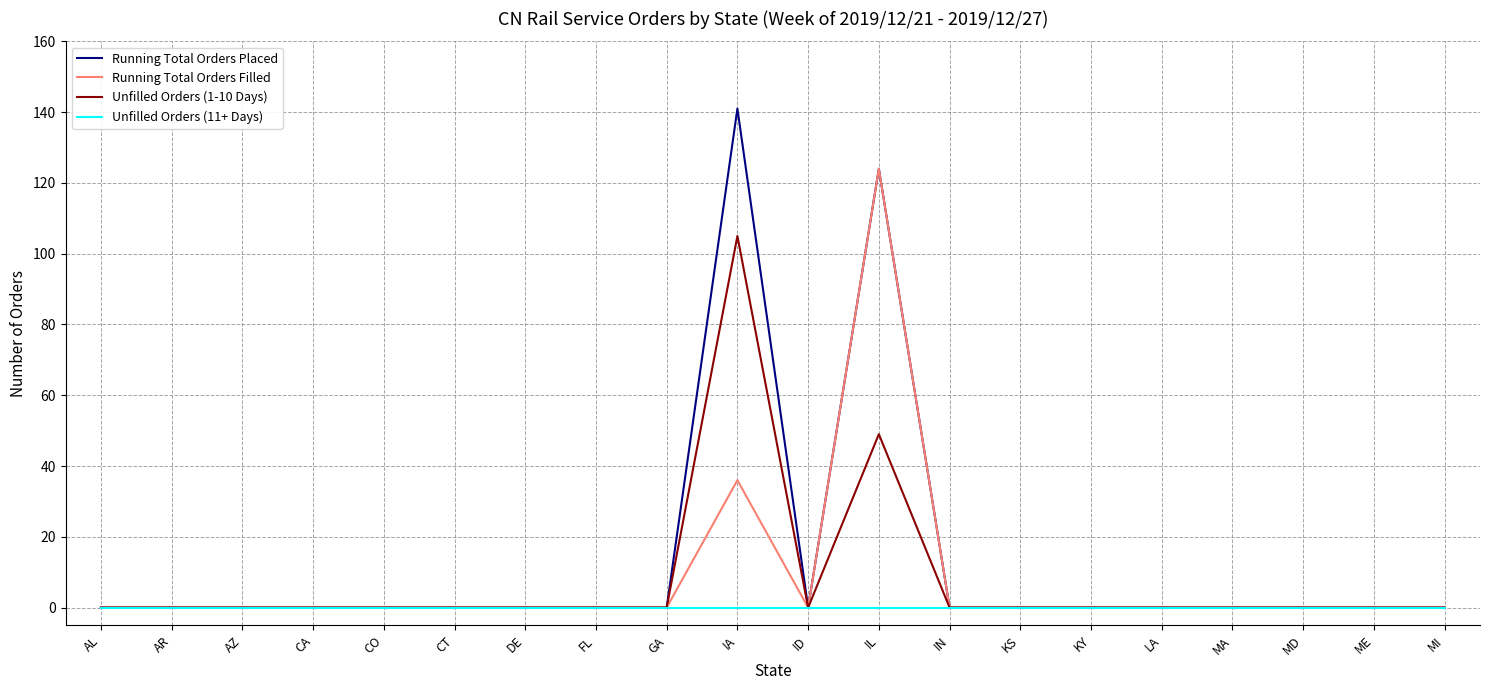

Reading left to right, what are all the values shown in this chart?

Running Total Orders Placed: AL=0	AR=0	AZ=0	CA=0	CO=0	CT=0	DE=0	FL=0	GA=0	IA=141	ID=0	IL=124	IN=0	KS=0	KY=0	LA=0	MA=0	MD=0	ME=0	MI=0
Running Total Orders Filled: AL=0	AR=0	AZ=0	CA=0	CO=0	CT=0	DE=0	FL=0	GA=0	IA=36	ID=0	IL=124	IN=0	KS=0	KY=0	LA=0	MA=0	MD=0	ME=0	MI=0
Unfilled Orders (1-10 Days): AL=0	AR=0	AZ=0	CA=0	CO=0	CT=0	DE=0	FL=0	GA=0	IA=105	ID=0	IL=49	IN=0	KS=0	KY=0	LA=0	MA=0	MD=0	ME=0	MI=0
Unfilled Orders (11+ Days): AL=0	AR=0	AZ=0	CA=0	CO=0	CT=0	DE=0	FL=0	GA=0	IA=0	ID=0	IL=0	IN=0	KS=0	KY=0	LA=0	MA=0	MD=0	ME=0	MI=0